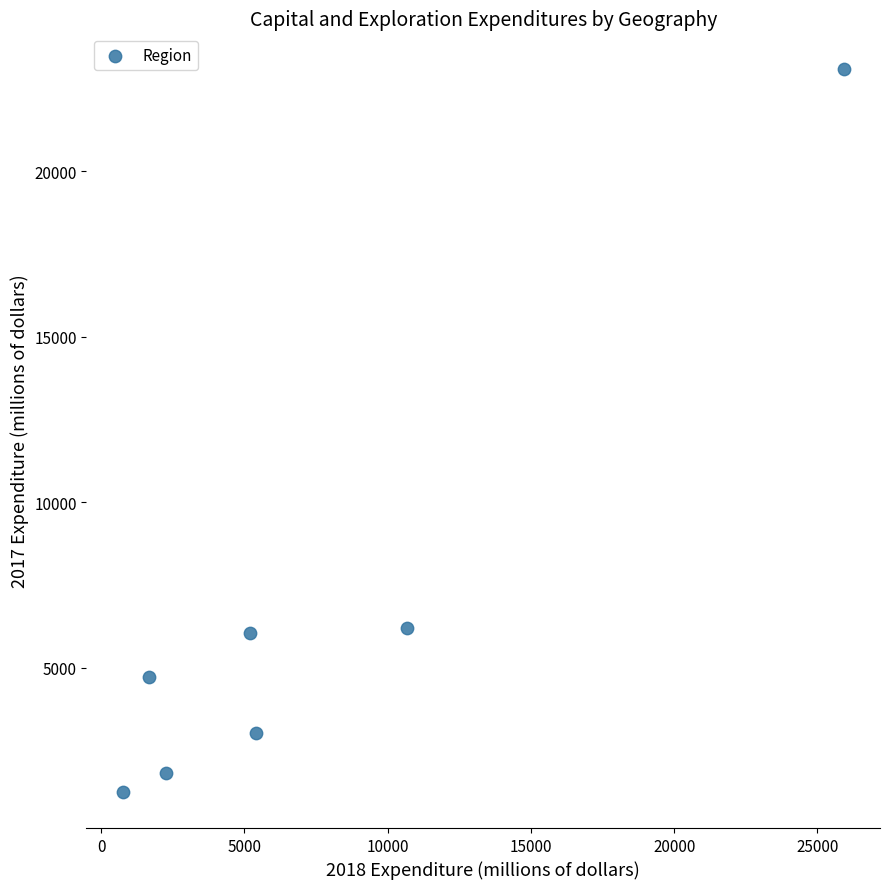

What is the range of Y values (max minus min)?

21832